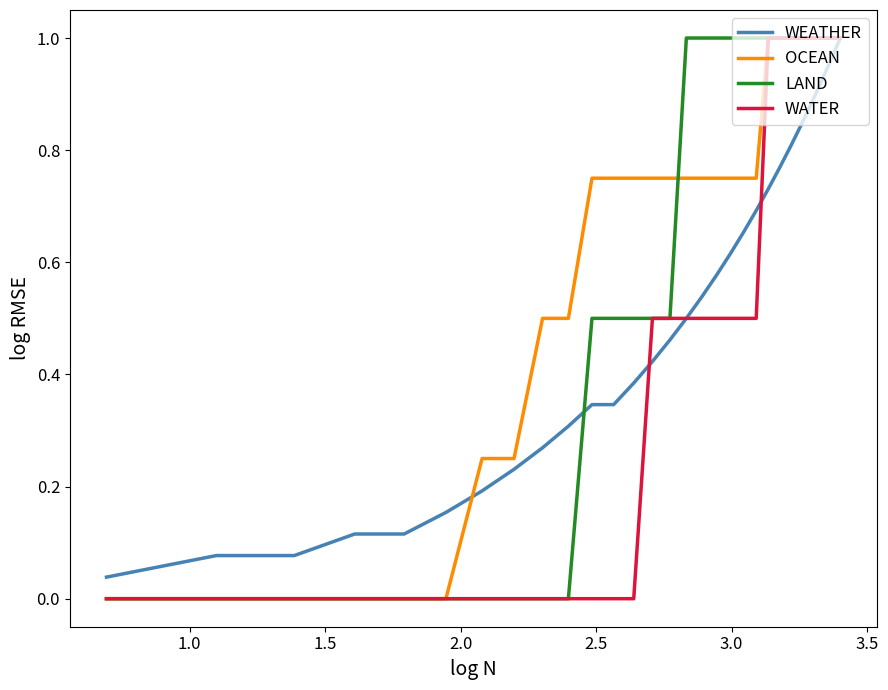

Rank the series by their average value, from lowest to highest.

WATER, WEATHER, LAND, OCEAN